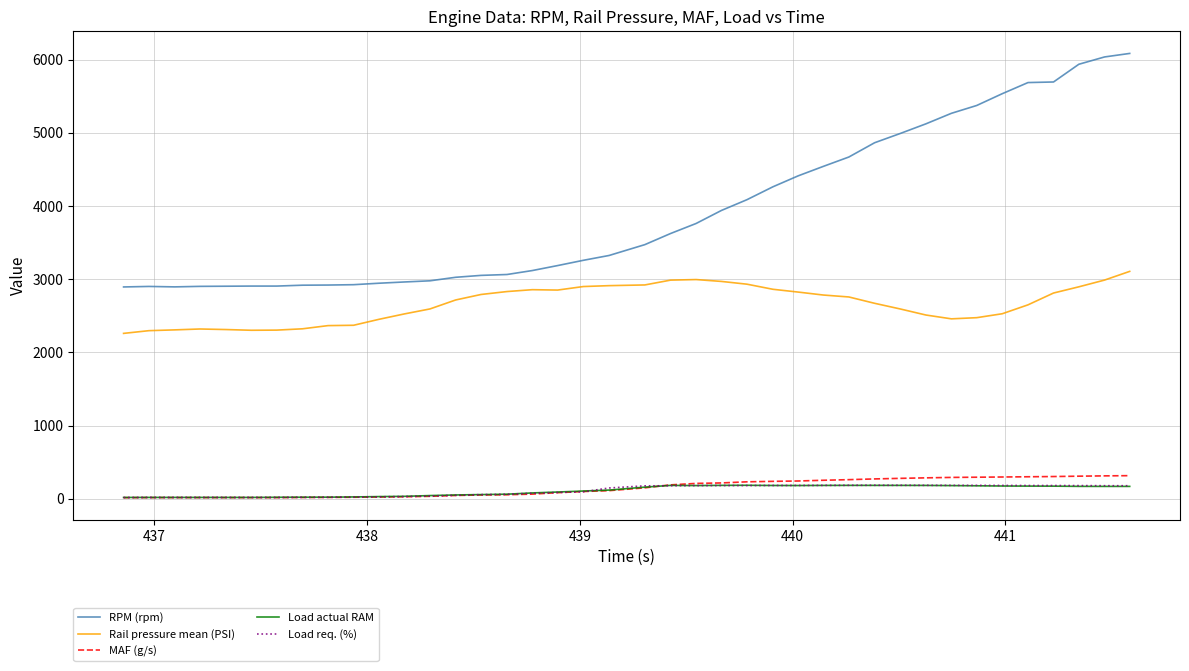

True or false: Load actual RAM and RPM (rpm) intersect in this chart.

False